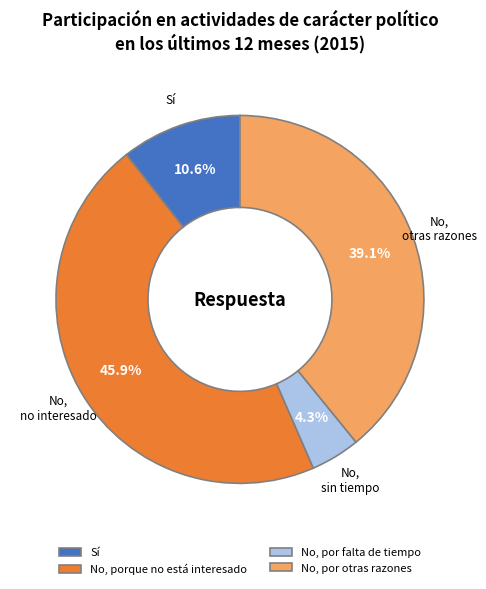

Count the number of slices in the pie.

4